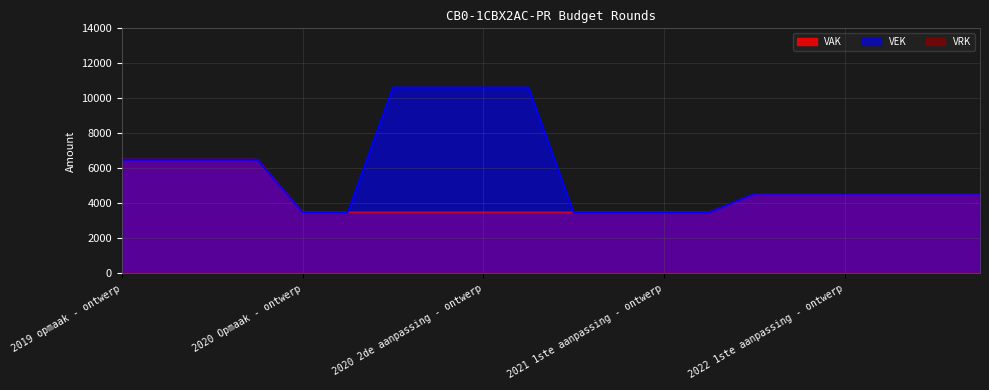

What is the label of the 20th point from the right?

2019 opmaak - ontwerp